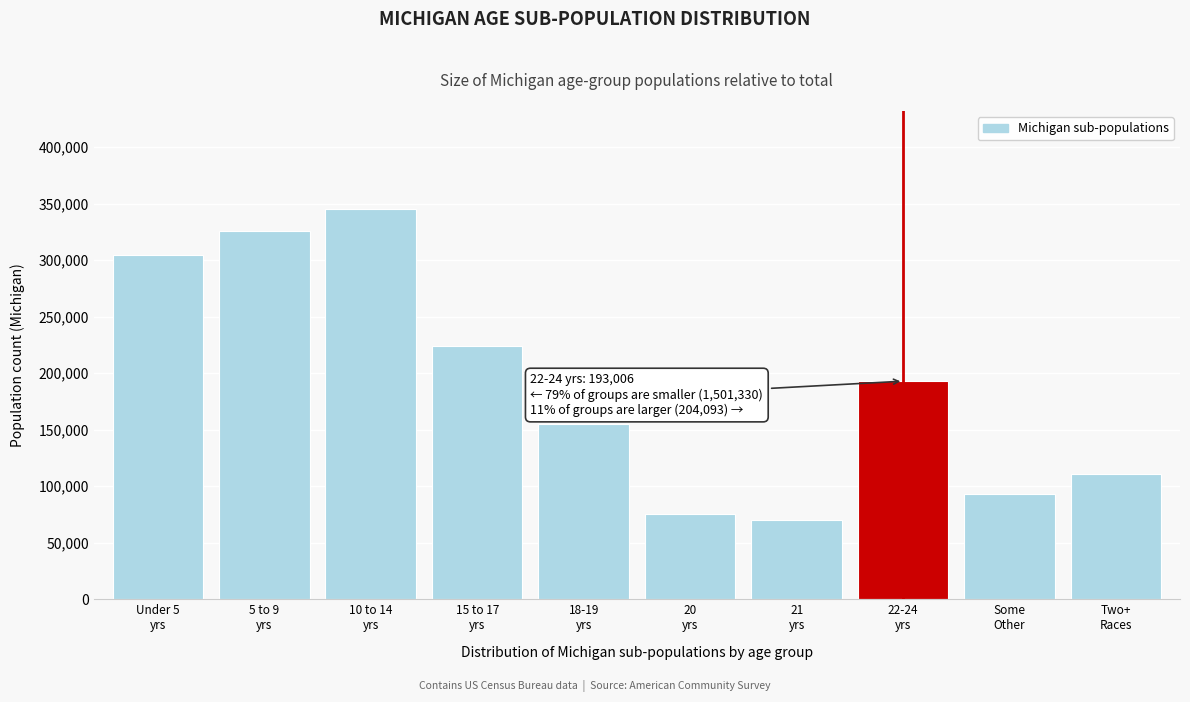

Reading left to right, what are all the values shown in this chart?

304587	326145	345558	224021	155456	75606	69957	193006	93257	110836